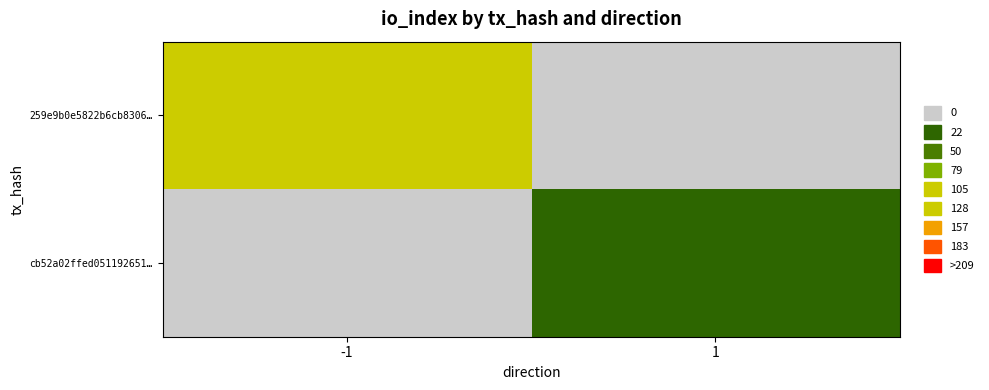

At which category is the sum across all series the highest?

-1